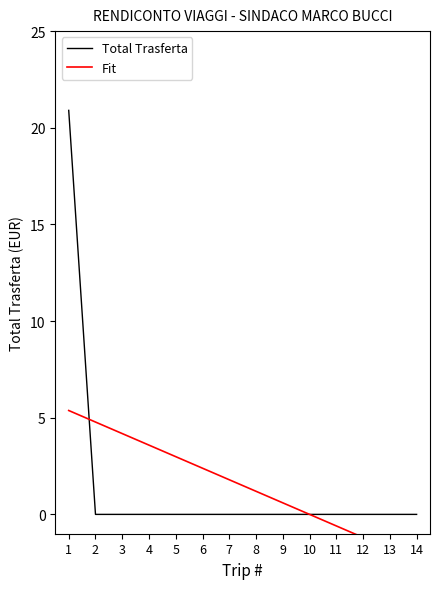

Where is Fit nearest to the value 1?

8